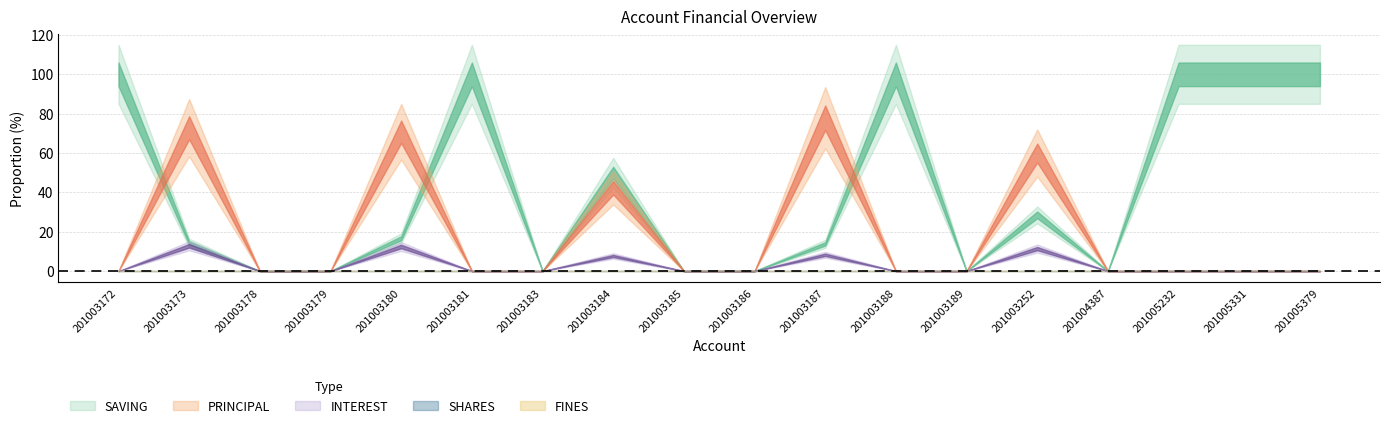

Which series has the largest total across all categories?

SAVING